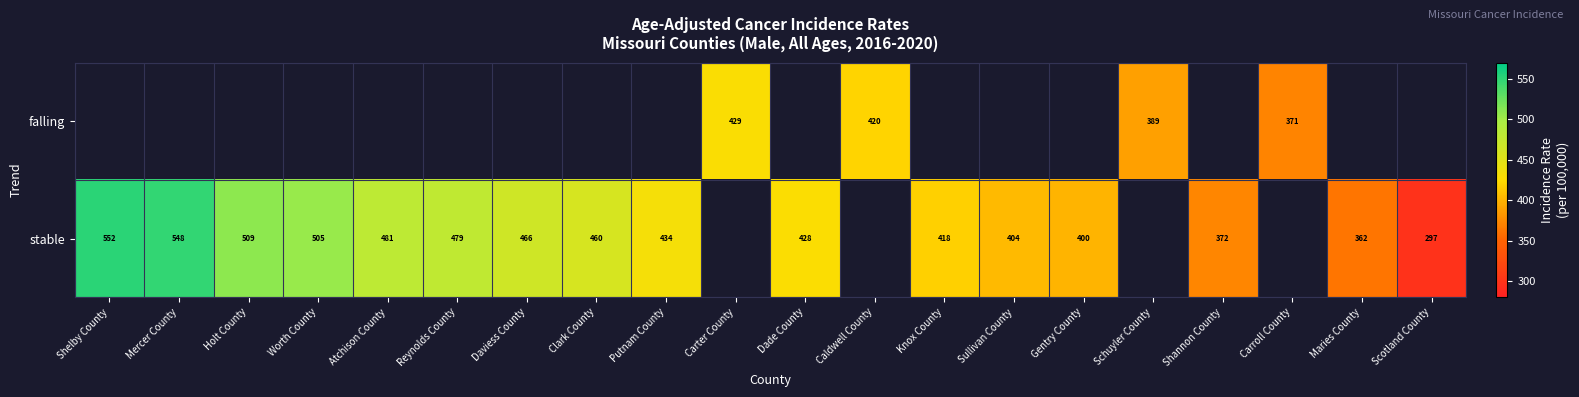

What is the sum of the stable values at Shelby County and Maries County?

914.0